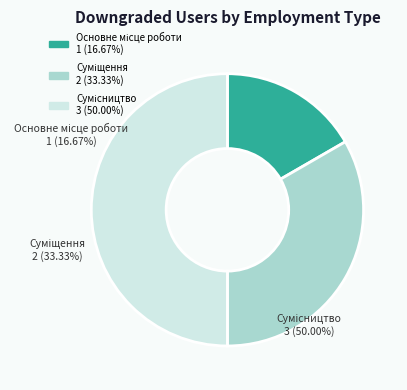

Do Основне місце роботи and Суміщення together represent more than half of the pie?

No